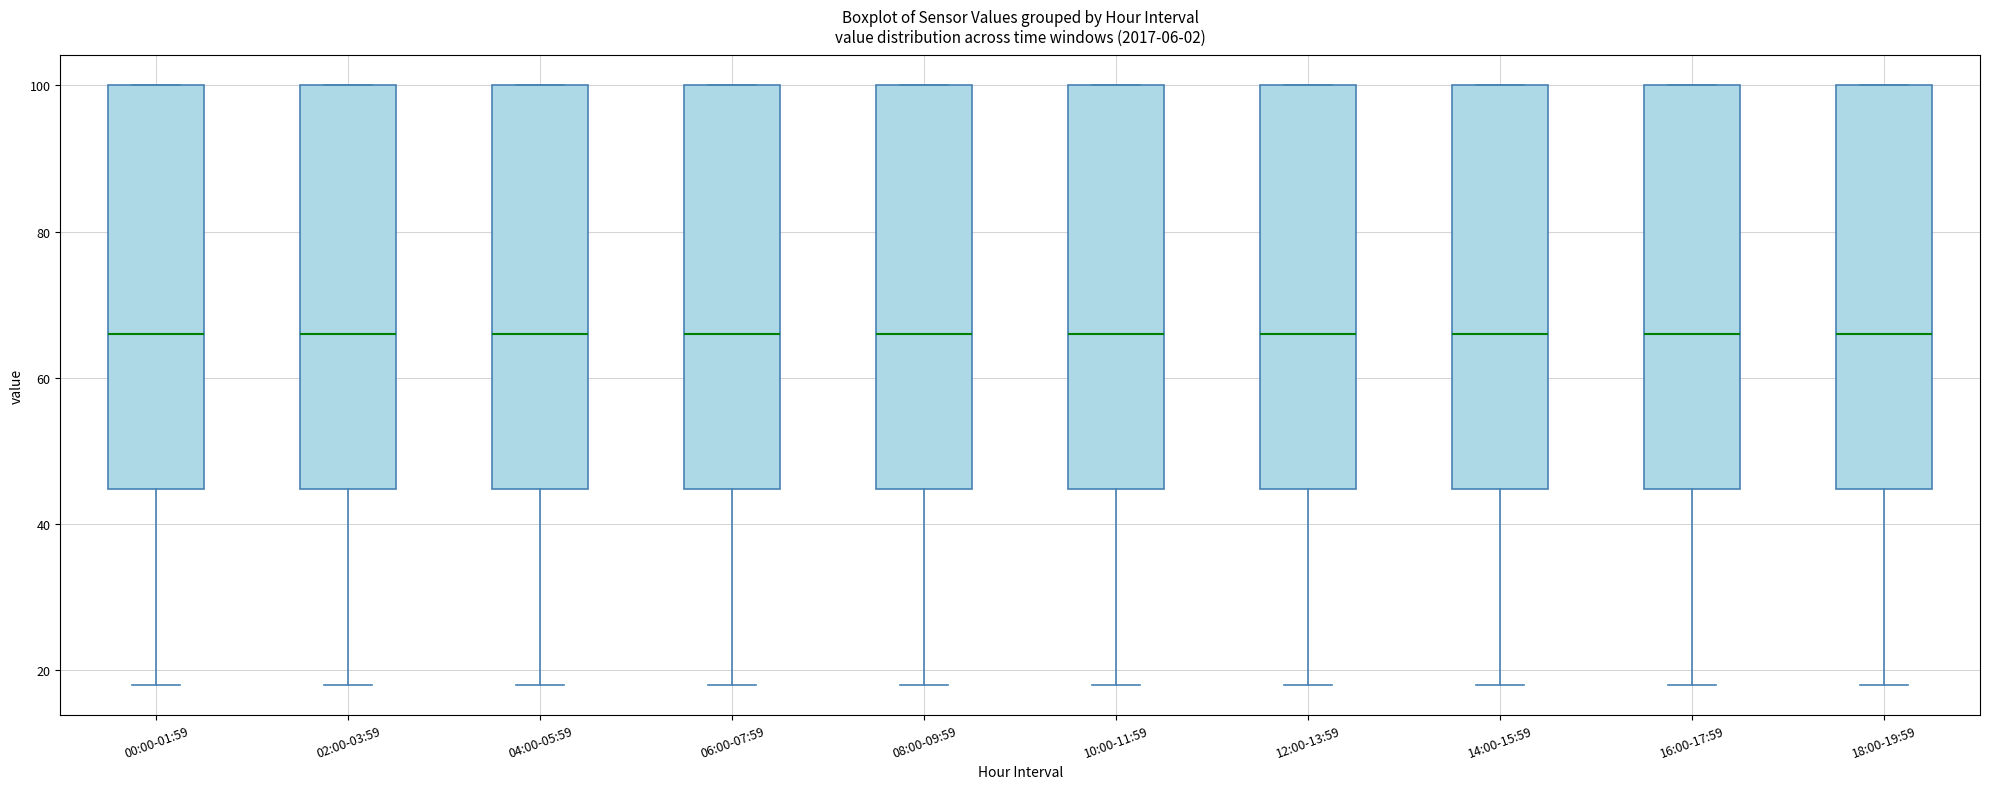

Reading left to right, transcribe this box plot: for each box, give where its median line is, the range the box spans, and where its two whiskers end, as read against the y-axis. The values are not printed on the chart, so give them approximately, as read against the axis.

00:00-01:59: median 66, box 44 to 100, whiskers 18 to 100
02:00-03:59: median 66, box 44 to 100, whiskers 18 to 100
04:00-05:59: median 66, box 44 to 100, whiskers 18 to 100
06:00-07:59: median 66, box 44 to 100, whiskers 18 to 100
08:00-09:59: median 66, box 44 to 100, whiskers 18 to 100
10:00-11:59: median 66, box 44 to 100, whiskers 18 to 100
12:00-13:59: median 66, box 44 to 100, whiskers 18 to 100
14:00-15:59: median 66, box 44 to 100, whiskers 18 to 100
16:00-17:59: median 66, box 44 to 100, whiskers 18 to 100
18:00-19:59: median 66, box 44 to 100, whiskers 18 to 100